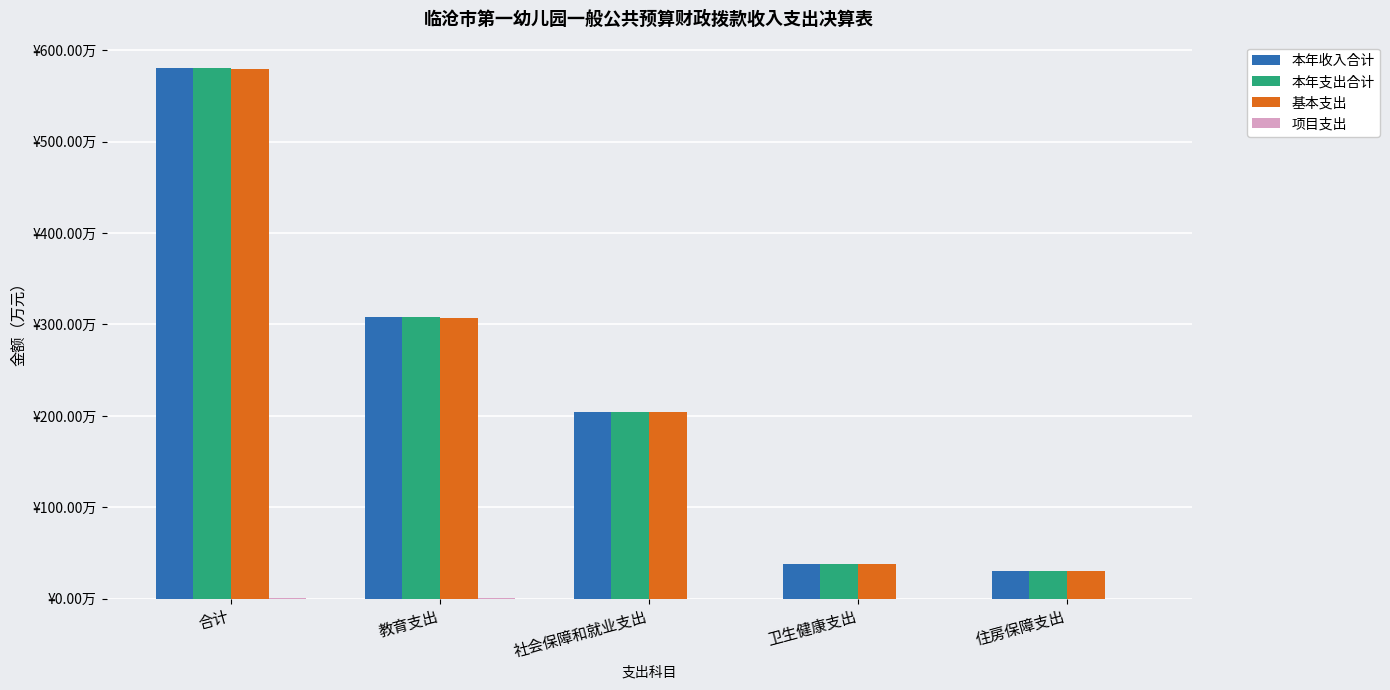

The 本年收入合计 series shows 307.7 at 教育支出. True or false?

True